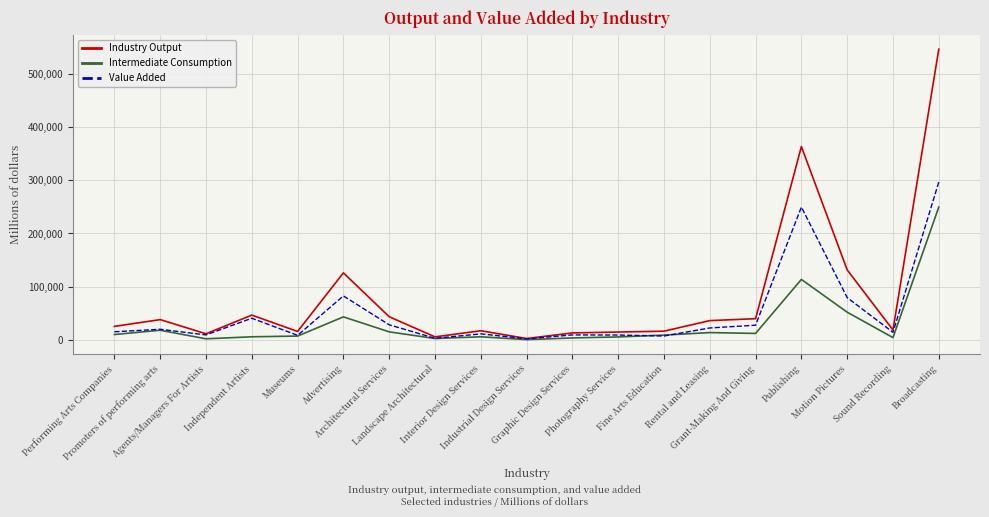

Is the value of Intermediate Consumption at Promoters of performing arts greater than the value of Value Added at Broadcasting?

No